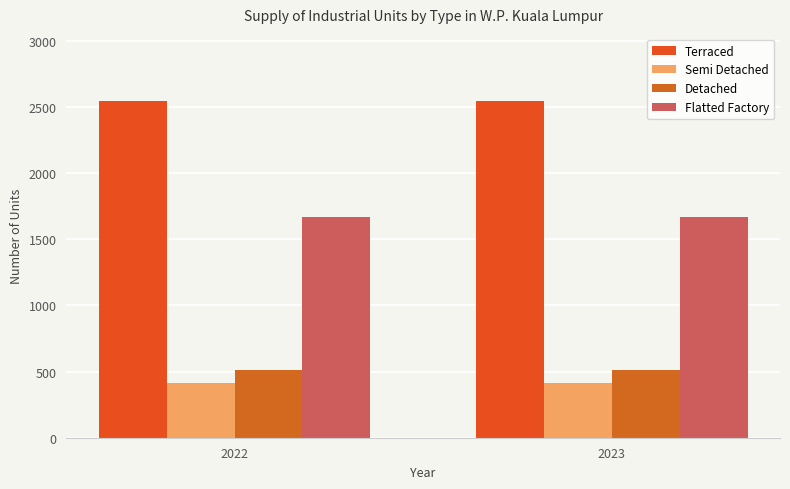

Reading left to right, transcribe all the data shown in this chart.

Terraced: 2545	2545
Semi Detached: 412	412
Detached: 511	511
Flatted Factory: 1670	1670